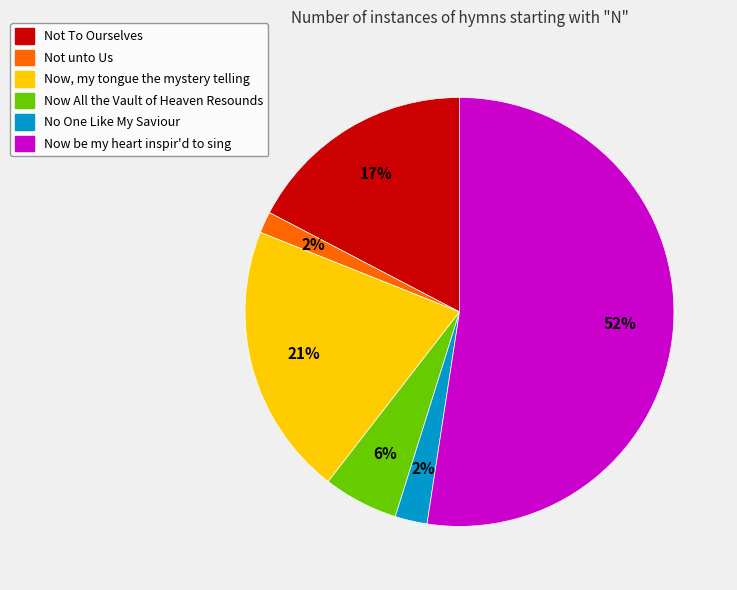

Is the sum of Now, my tongue the mystery telling and No One Like My Saviour greater than half?

No